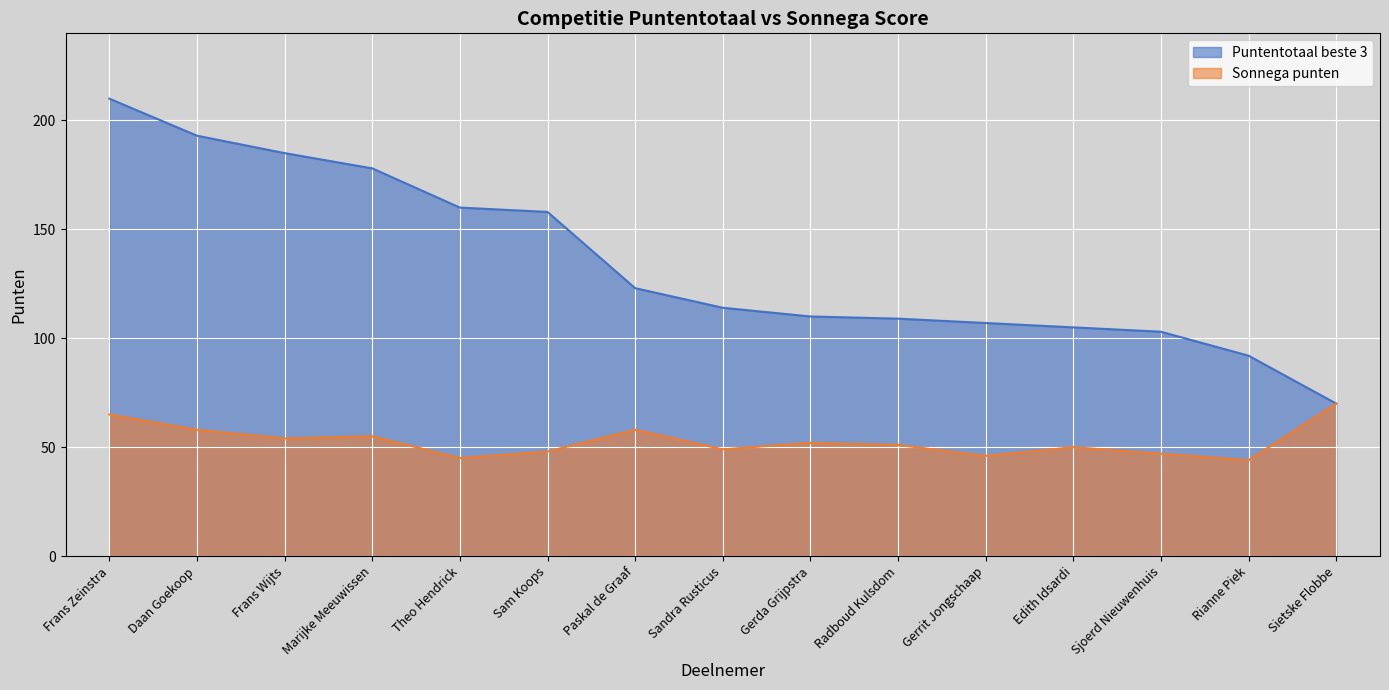

True or false: Sonnega punten has more than 0 interior local peaks.

True